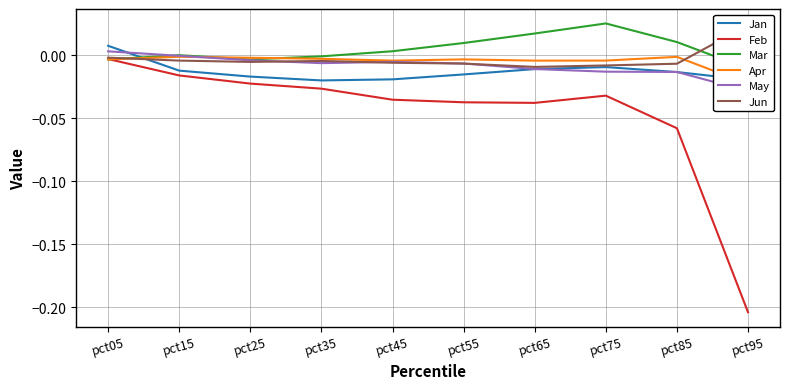

Which series has the widest spread of values?

Feb